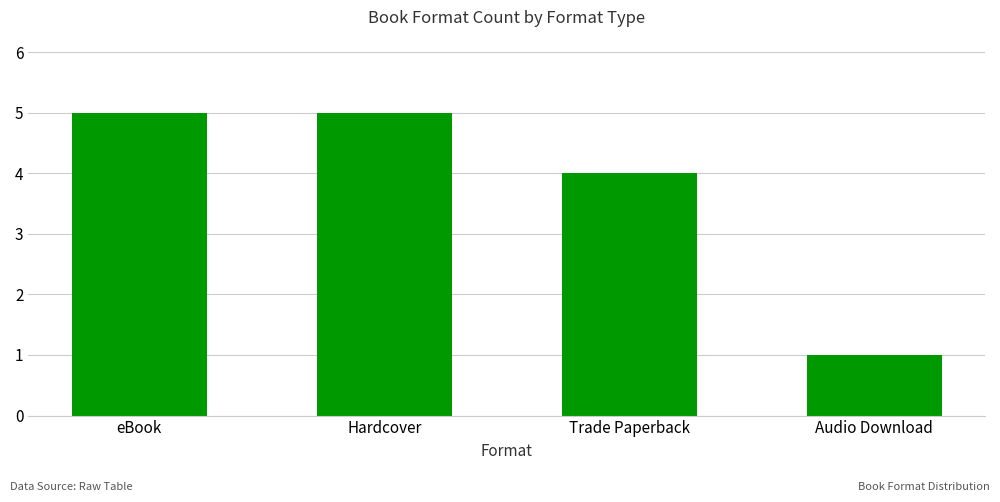

How many bars are there in total?

4